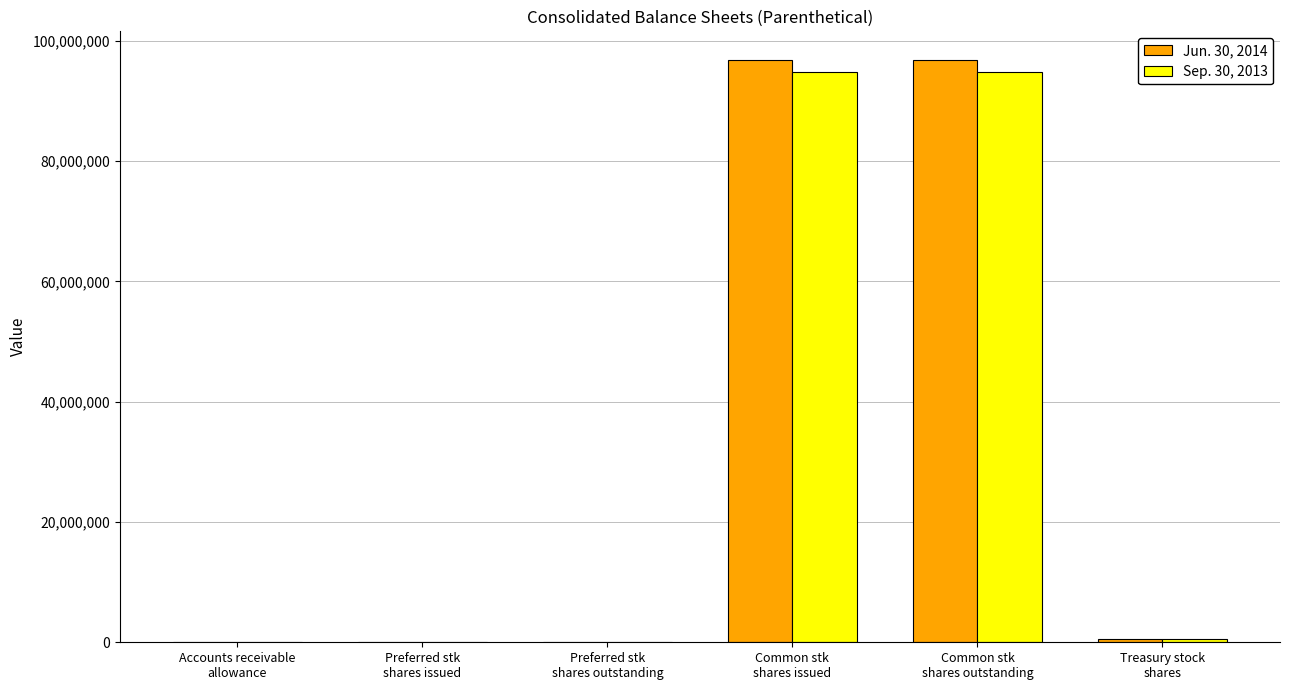

What is the maximum value shown in the chart?

96759789